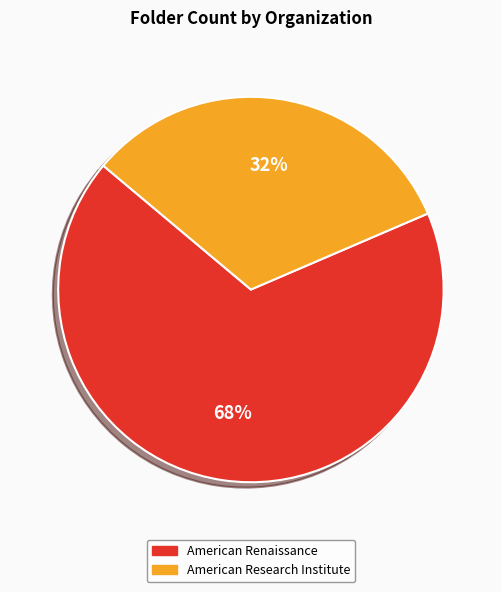

The American Renaissance slice represents 68% of the pie. True or false?

True